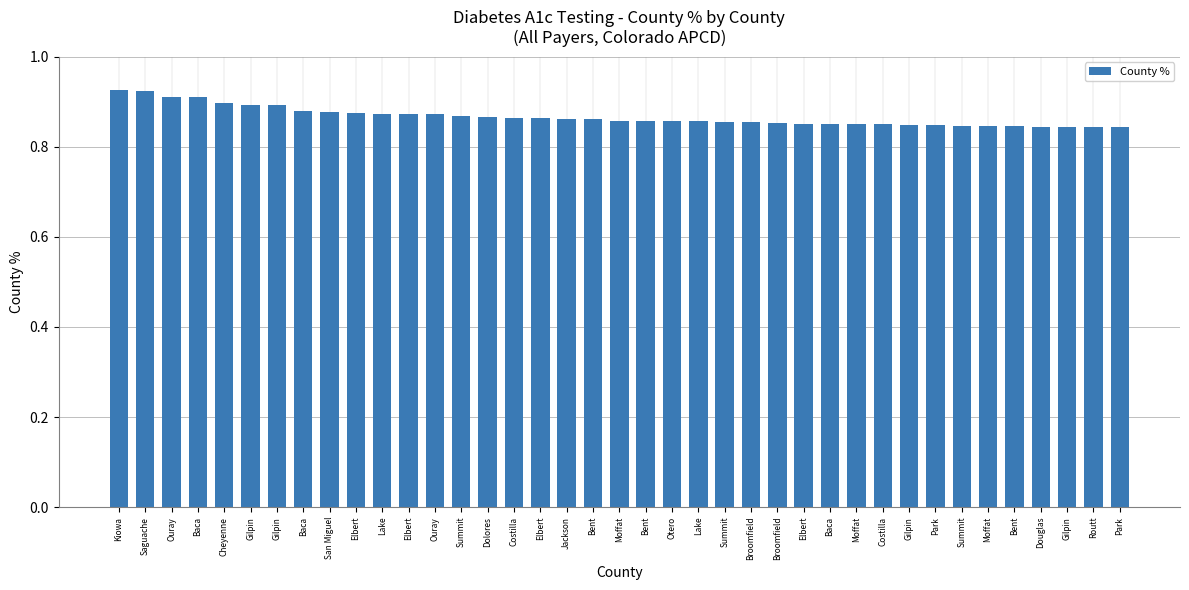

Rank the categories by value from lowest to highest.

Park, Routt, Douglas, Gilpin, Bent, Moffat, Summit, Park, Gilpin, Costilla, Moffat, Baca, Elbert, Broomfield, Broomfield, Summit, Lake, Otero, Bent, Moffat, Bent, Jackson, Elbert, Costilla, Dolores, Summit, Ouray, Elbert, Lake, Elbert, San Miguel, Baca, Gilpin, Gilpin, Cheyenne, Baca, Ouray, Saguache, Kiowa